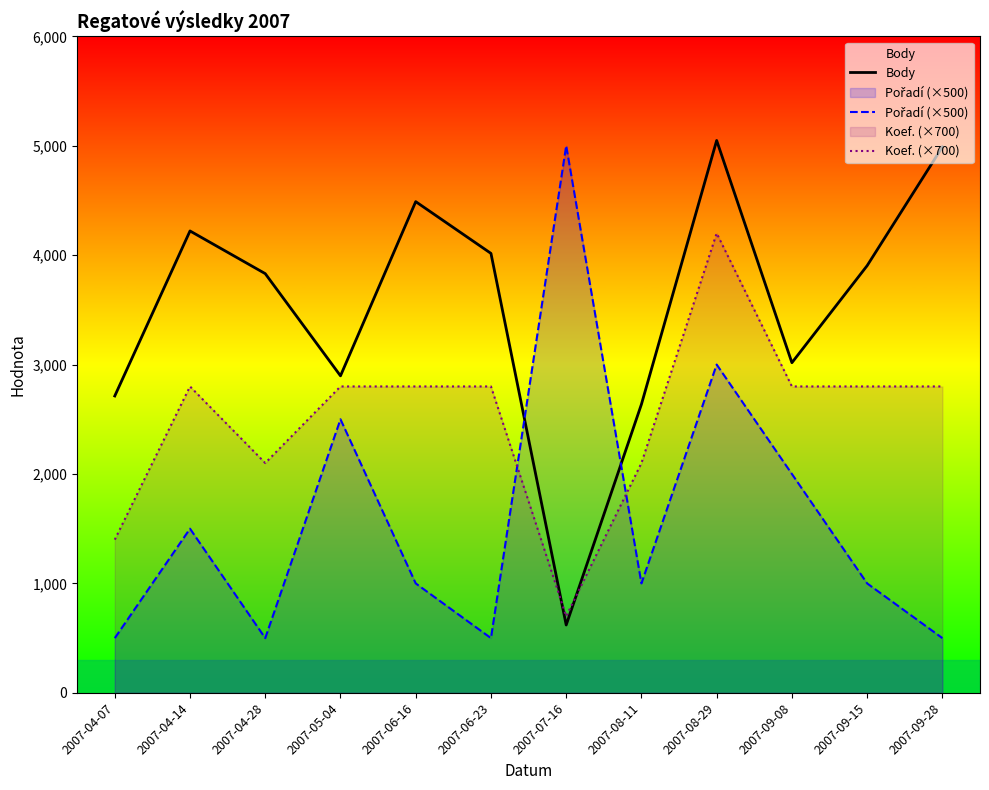

True or false: Body has more than 1 interior local peaks.

True